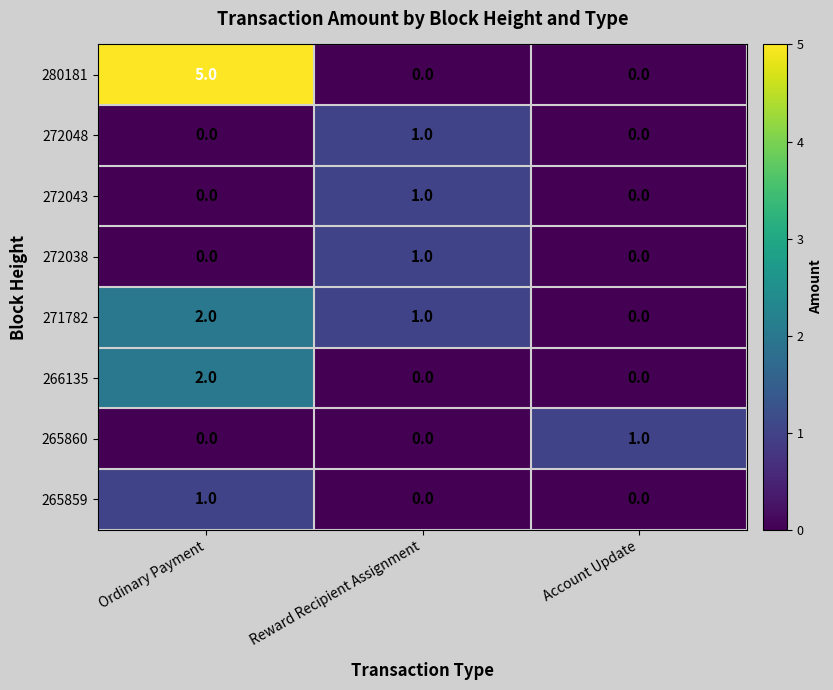

How many 272038 values are between 0 and 1?

3